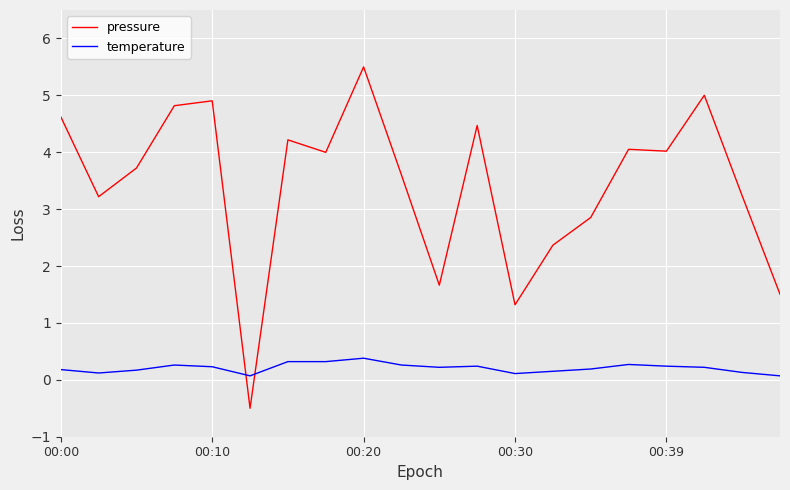

Is this an area chart (filled region under the line)?

No